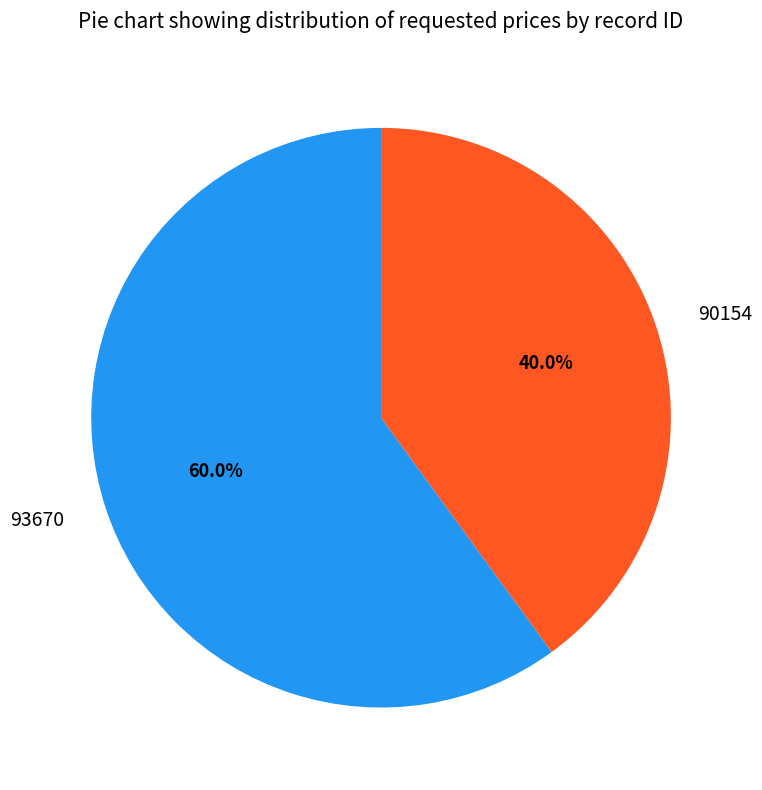

Does 93670 account for over 50% of the chart?

Yes